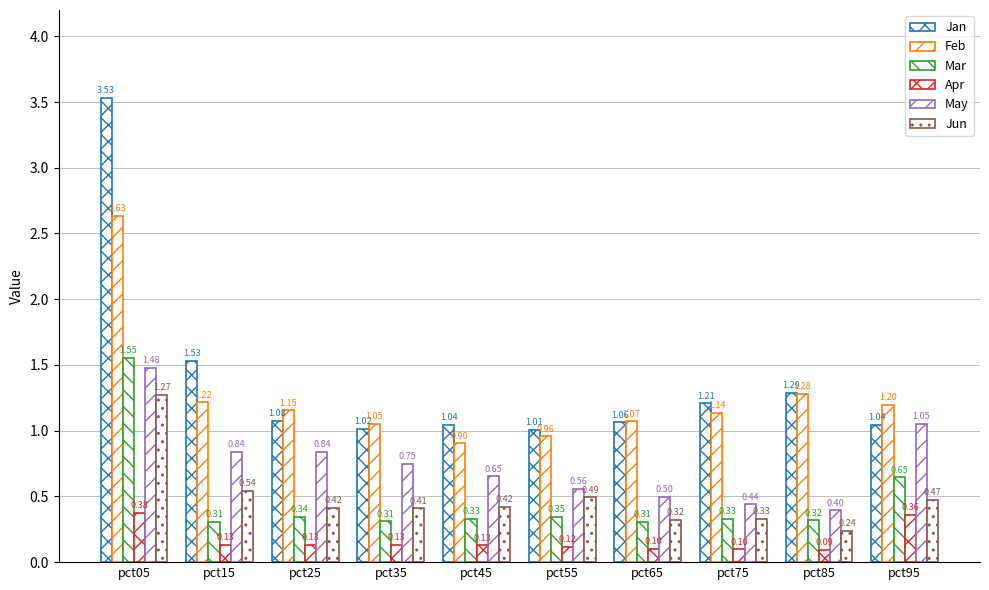

Which series has the widest spread of values?

Jan